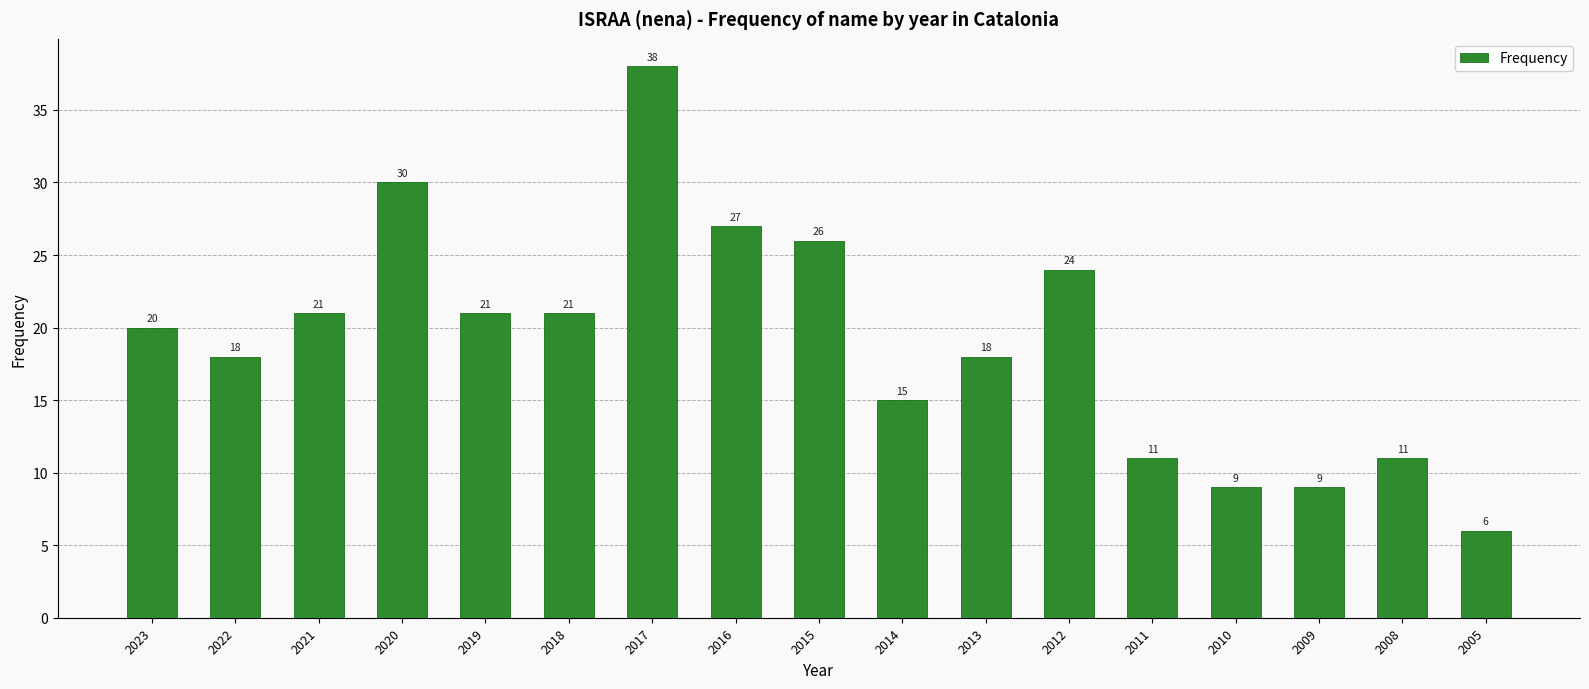

What is the ratio of the value at 2013 to the value at 2009?

2.0